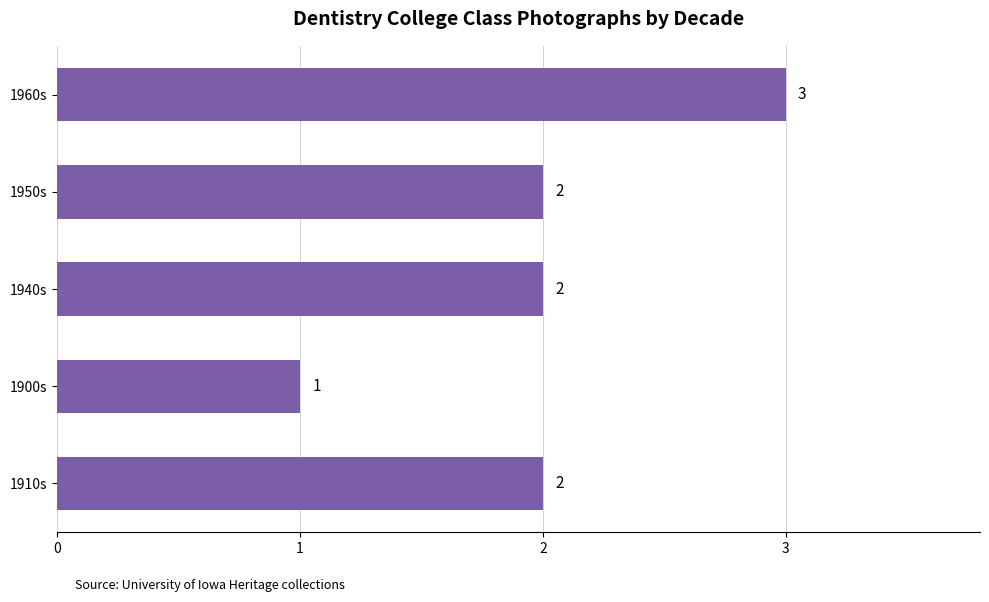

Approximately how many times larger is the value at 1960s compared to 1950s?

1.5